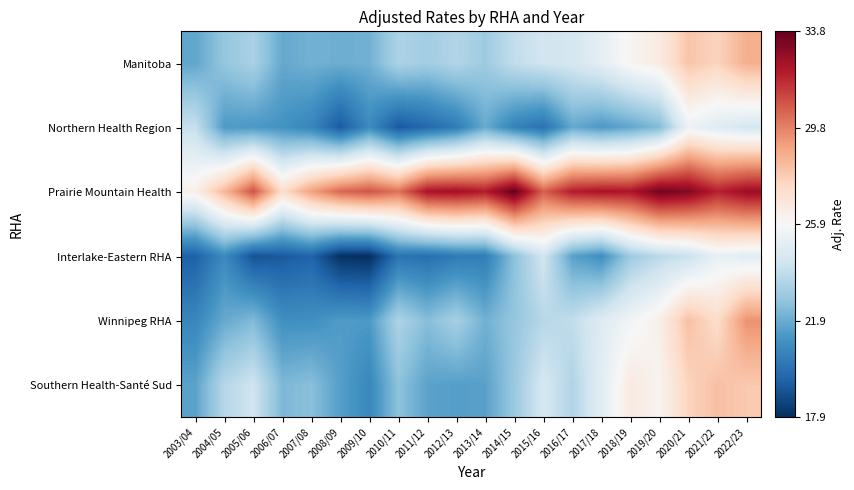

Reading left to right, extract all data points from this chart.

Southern Health-Santé Sud: 2003/04=21.6	2004/05=23.6	2005/06=24.3	2006/07=22.3	2007/08=22.5	2008/09=21.5	2009/10=20.7	2010/11=22.7	2011/12=21.6	2012/13=21.5	2013/14=21.6	2014/15=22.9	2015/16=24.5	2016/17=23.5	2017/18=25.0	2018/19=26.6	2019/20=26.1	2020/21=27.6	2021/22=28.3	2022/23=28.0
Winnipeg RHA: 2003/04=20.7	2004/05=21.9	2005/06=22.4	2006/07=21.0	2007/08=21.0	2008/09=21.4	2009/10=21.3	2010/11=23.4	2011/12=22.5	2012/13=23.2	2013/14=22.1	2014/15=22.8	2015/16=23.6	2016/17=23.9	2017/18=24.9	2018/19=25.6	2019/20=26.3	2020/21=28.3	2021/22=27.3	2022/23=29.5
Interlake-Eastern RHA: 2003/04=19.4	2004/05=20.8	2005/06=19.0	2006/07=19.2	2007/08=19.5	2008/09=18.0	2009/10=17.9	2010/11=20.1	2011/12=19.9	2012/13=20.3	2013/14=20.4	2014/15=22.6	2015/16=24.4	2016/17=21.6	2017/18=21.0	2018/19=23.0	2019/20=23.7	2020/21=24.1	2021/22=25.3	2022/23=25.0
Prairie Mountain Health: 2003/04=26.3	2004/05=28.5	2005/06=31.0	2006/07=27.3	2007/08=29.1	2008/09=30.4	2009/10=30.9	2010/11=30.2	2011/12=32.4	2012/13=32.6	2013/14=32.2	2014/15=33.8	2015/16=30.6	2016/17=32.1	2017/18=32.4	2018/19=32.3	2019/20=33.6	2020/21=33.2	2021/22=32.0	2022/23=32.7
Northern Health Region: 2003/04=24.0	2004/05=21.4	2005/06=21.3	2006/07=21.1	2007/08=20.6	2008/09=19.3	2009/10=20.8	2010/11=19.2	2011/12=19.7	2012/13=20.3	2013/14=21.9	2014/15=20.5	2015/16=20.0	2016/17=21.8	2017/18=21.3	2018/19=21.7	2019/20=22.4	2020/21=25.4	2021/22=24.9	2022/23=24.5
Manitoba: 2003/04=21.7	2004/05=22.8	2005/06=23.3	2006/07=21.8	2007/08=22.1	2008/09=22.0	2009/10=22.1	2010/11=23.4	2011/12=23.1	2012/13=23.5	2013/14=23.0	2014/15=24.0	2015/16=24.4	2016/17=24.5	2017/18=25.1	2018/19=26.1	2019/20=26.6	2020/21=28.1	2021/22=27.6	2022/23=28.7